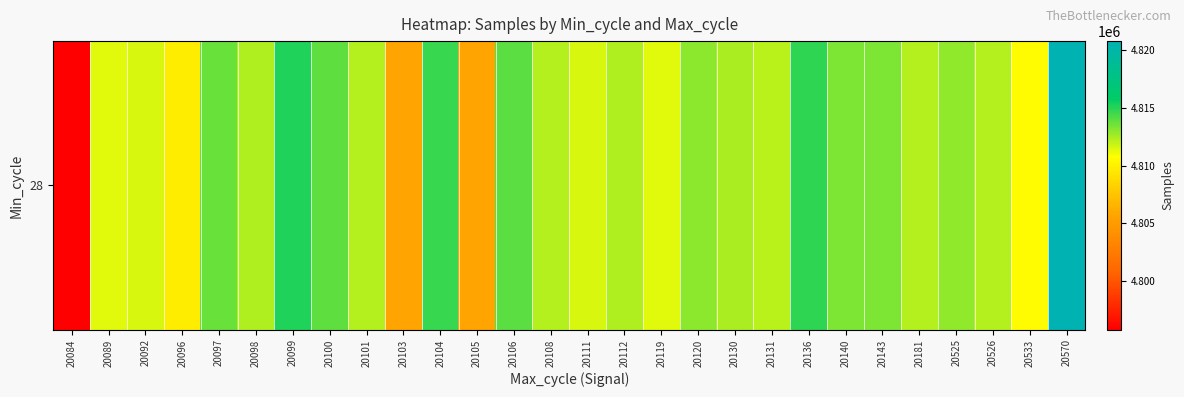

Reading left to right, transcribe all the data shown in this chart.

20084=4795809	20089=4811384	20092=4811532	20096=4809780	20097=4813727	20098=4812309	20099=4815151	20100=4813948	20101=4812214	20103=4805689	20104=4814697	20105=4805723	20106=4813996	20108=4812280	20111=4811525	20112=4812374	20119=4811384	20120=4812984	20130=4812465	20131=4812197	20136=4814877	20140=4813291	20143=4813291	20181=4812270	20525=4812947	20526=4812240	20533=4810619	20570=4820783